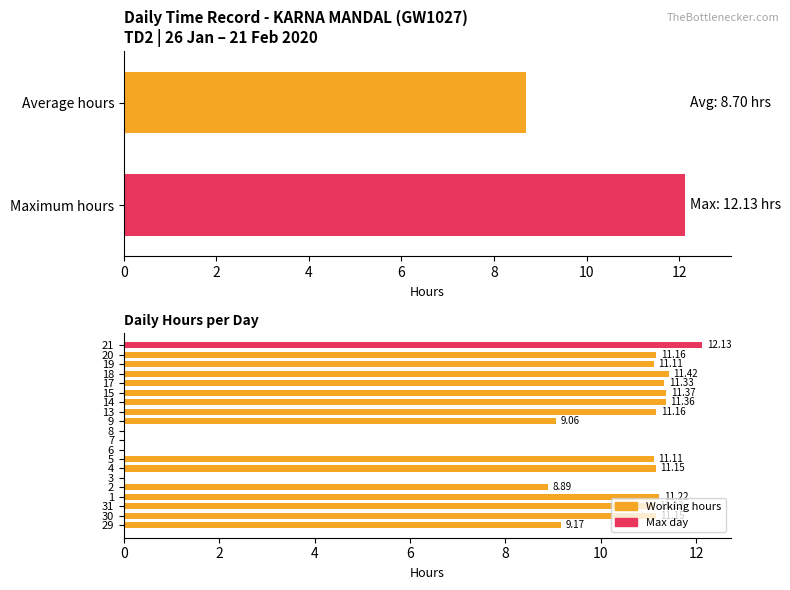

What is the difference between the maximum and minimum values?

12.1